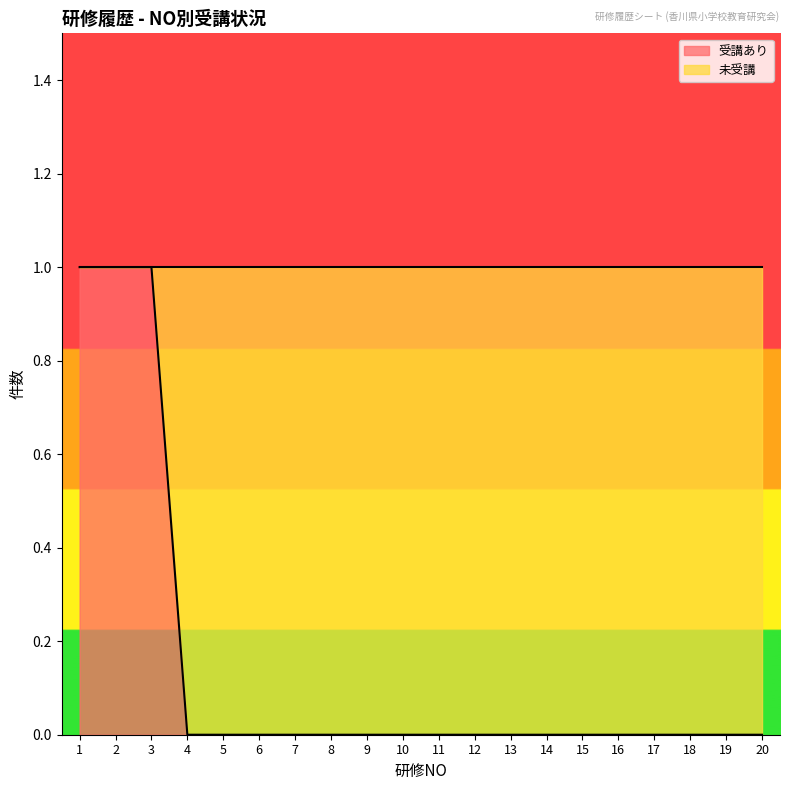

How many lines are shown in the chart?

1